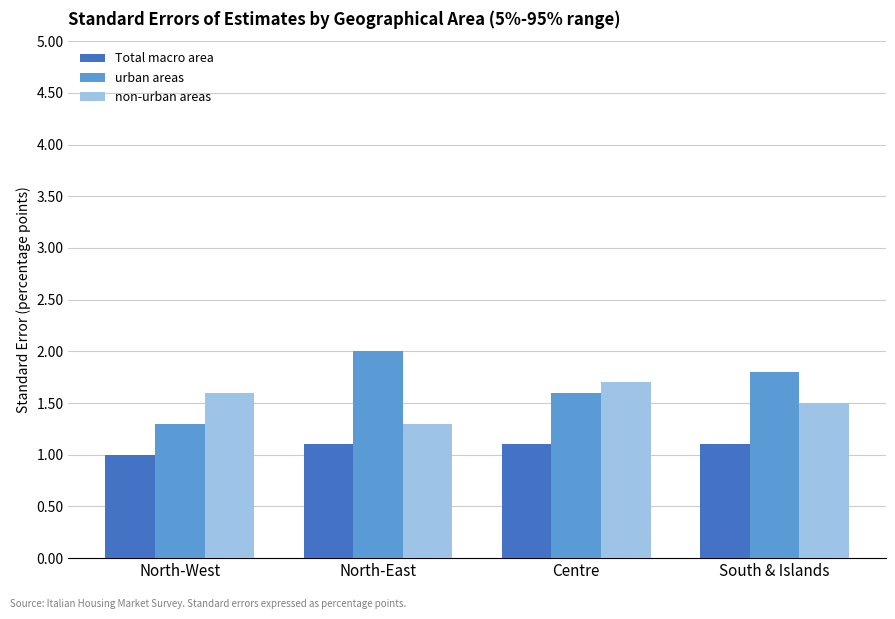

What is the total value across all series at South & Islands?

4.4